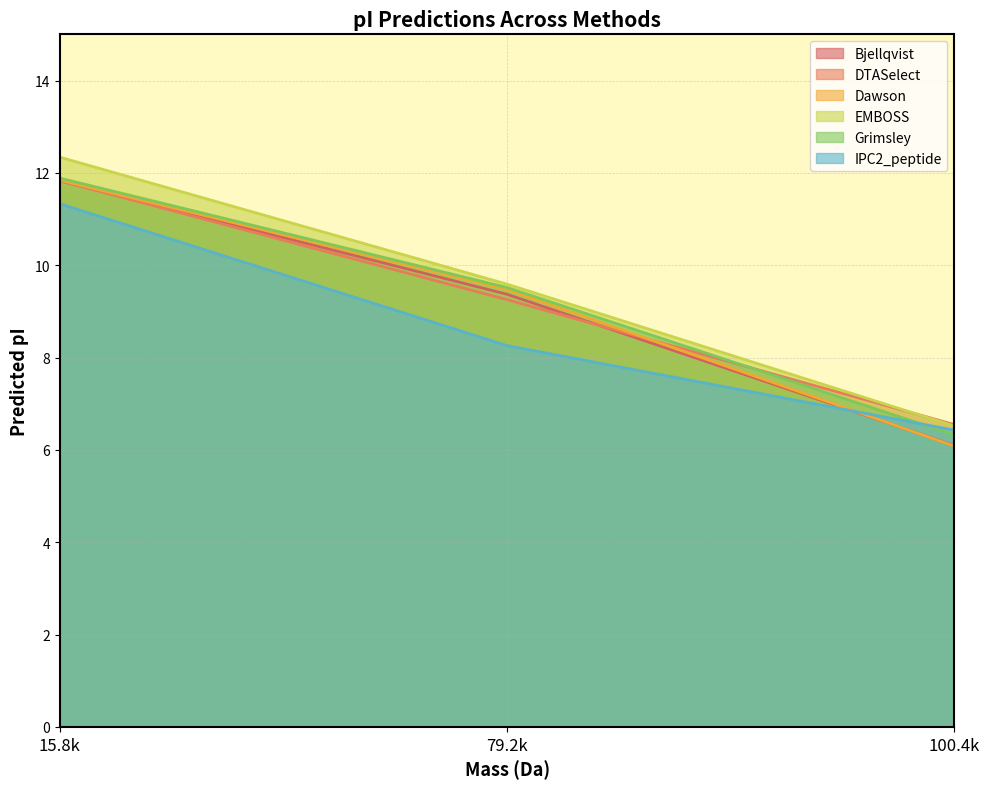

At which label is Grimsley closest to 9?

79.2k